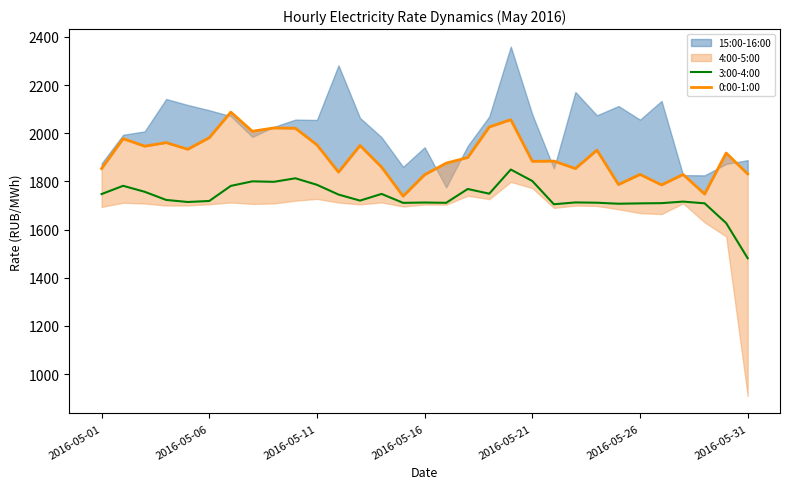

In 0:00-1:00, how many points are higher than both neighbors (excluding endpoints)?

11